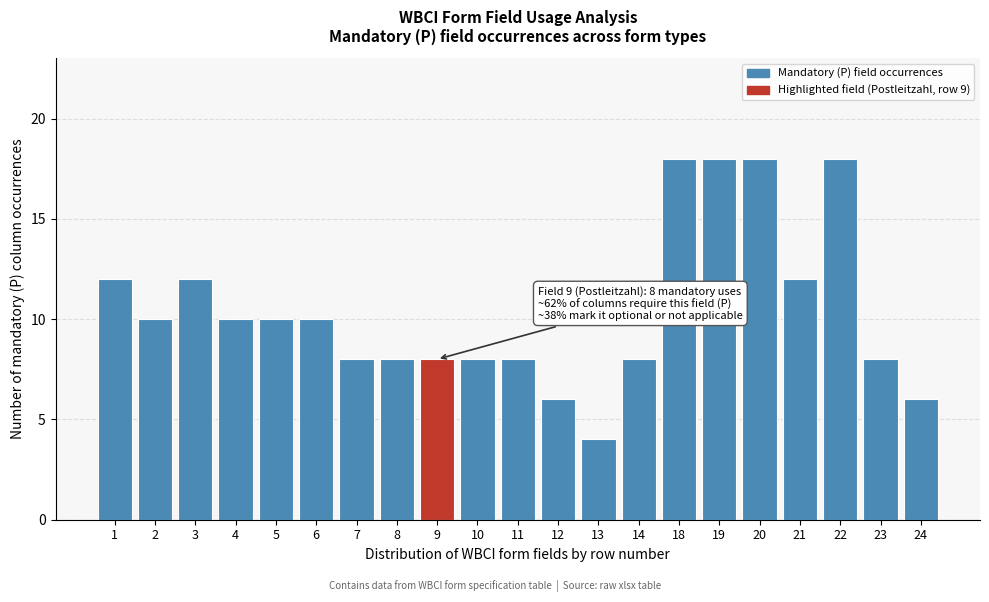

Reading left to right, what are all the values shown in this chart?

1=12	2=10	3=12	4=10	5=10	6=10	7=8	8=8	9=8	10=8	11=8	12=6	13=4	14=8	18=18	19=18	20=18	21=12	22=18	23=8	24=6